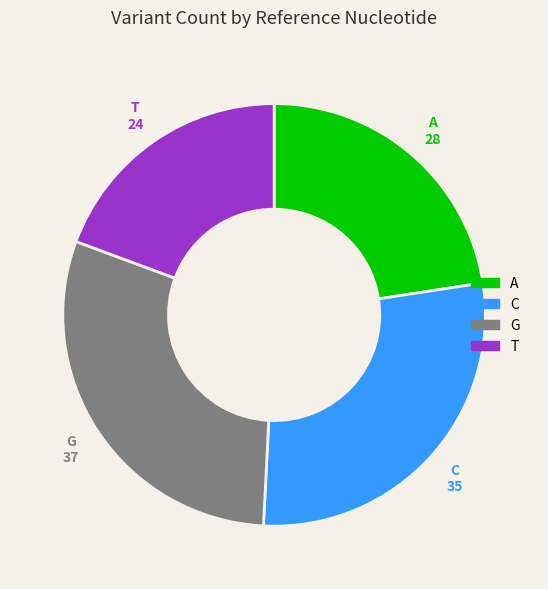

Is the sum of A and T greater than half?

No